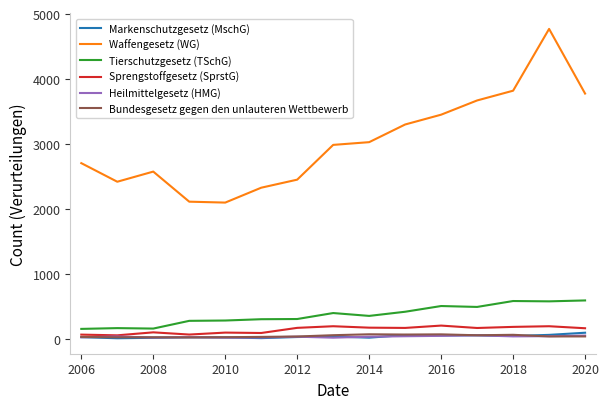

What is the maximum value shown in the chart?

4771